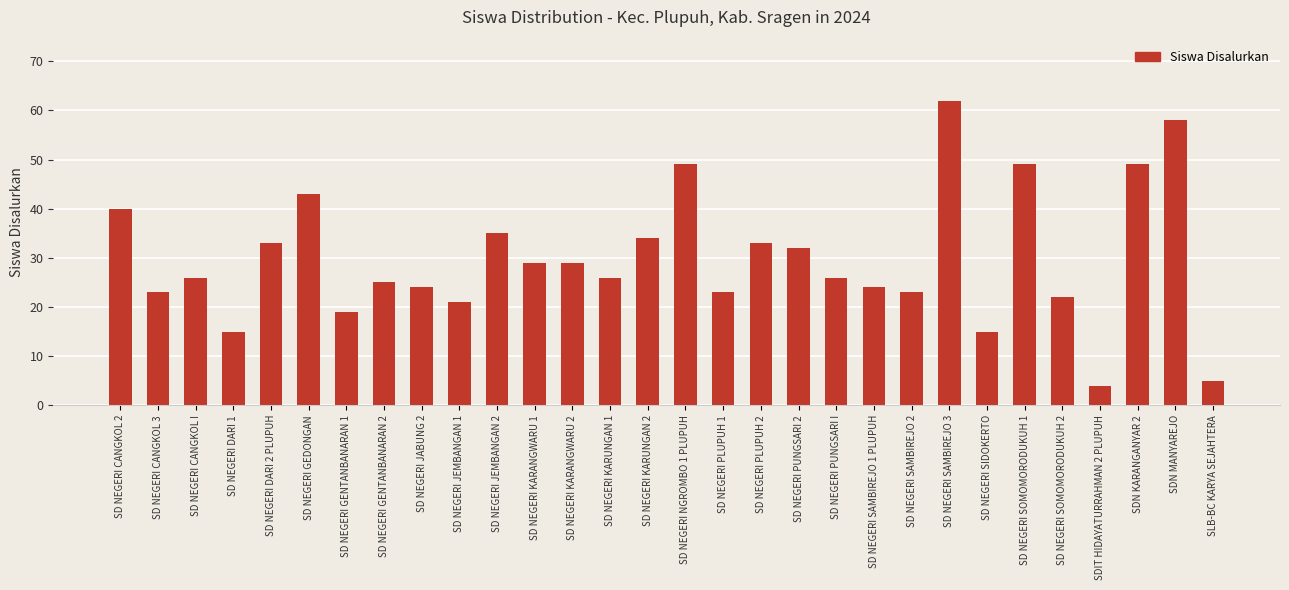

What is the change in value from SD NEGERI SAMBIREJO 2 to SD NEGERI SAMBIREJO 3?

+39